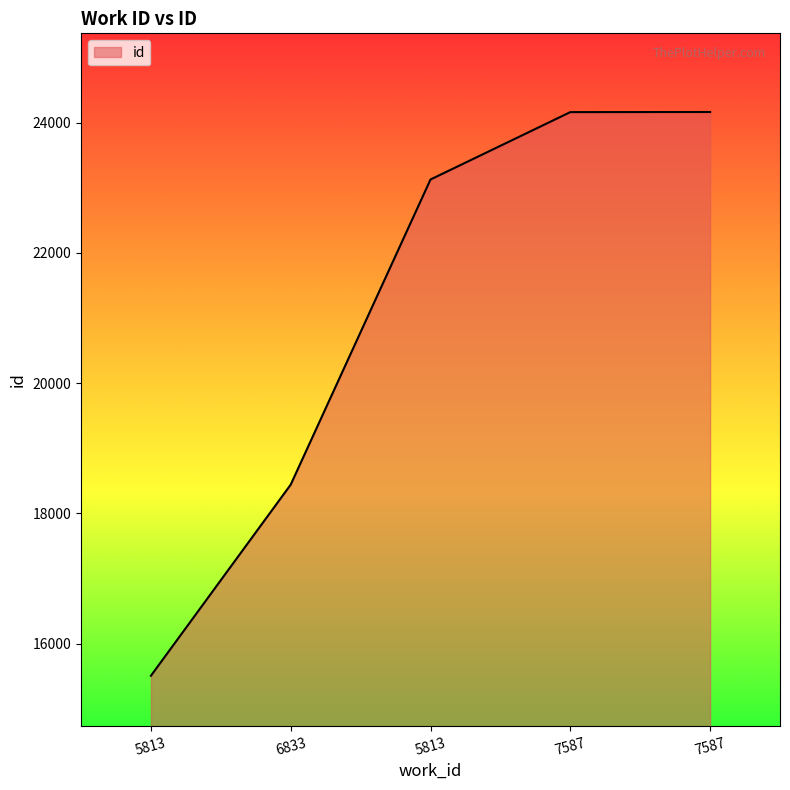

Does the chart have visible grid lines?

No